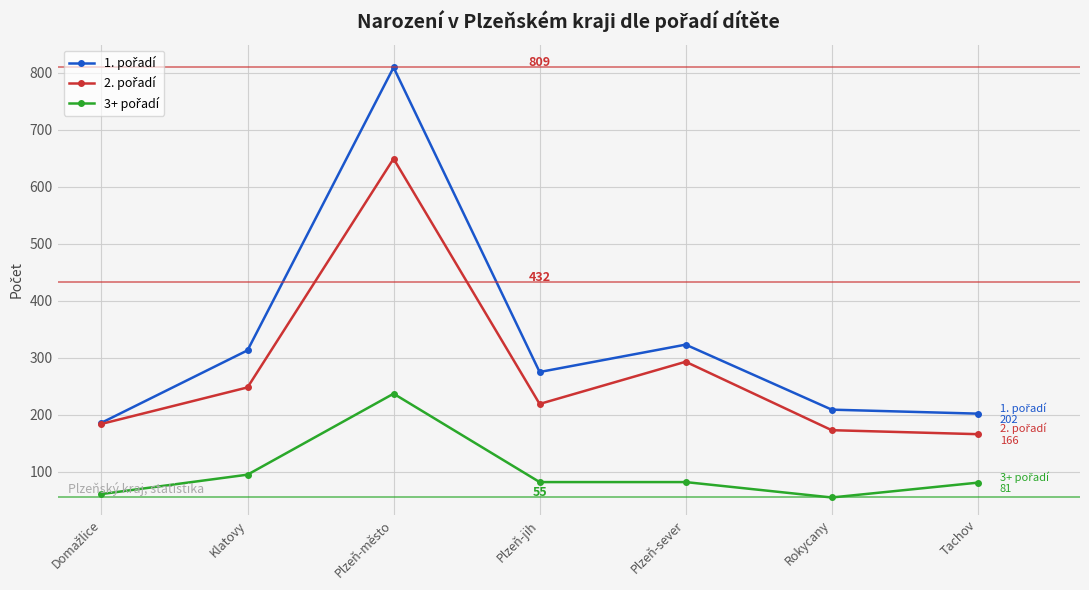

What is the spread (max minus min) of values at Plzeň-jih?

193